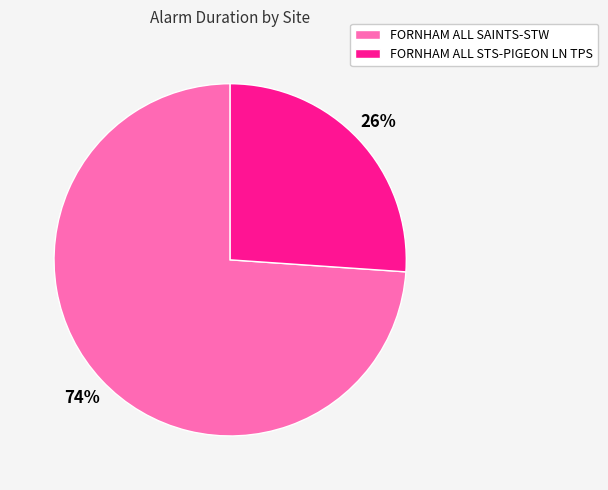

Is the sum of FORNHAM ALL SAINTS-STW and FORNHAM ALL STS-PIGEON LN TPS greater than half?

Yes